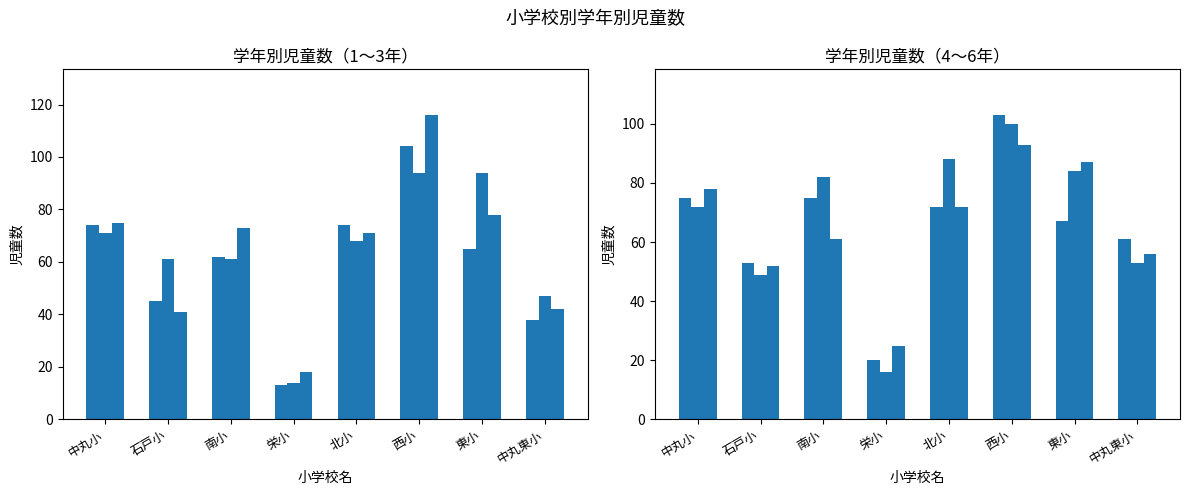

List the labels in order of 6年 value, largest first.

西小, 東小, 中丸小, 北小, 南小, 中丸東小, 石戸小, 栄小